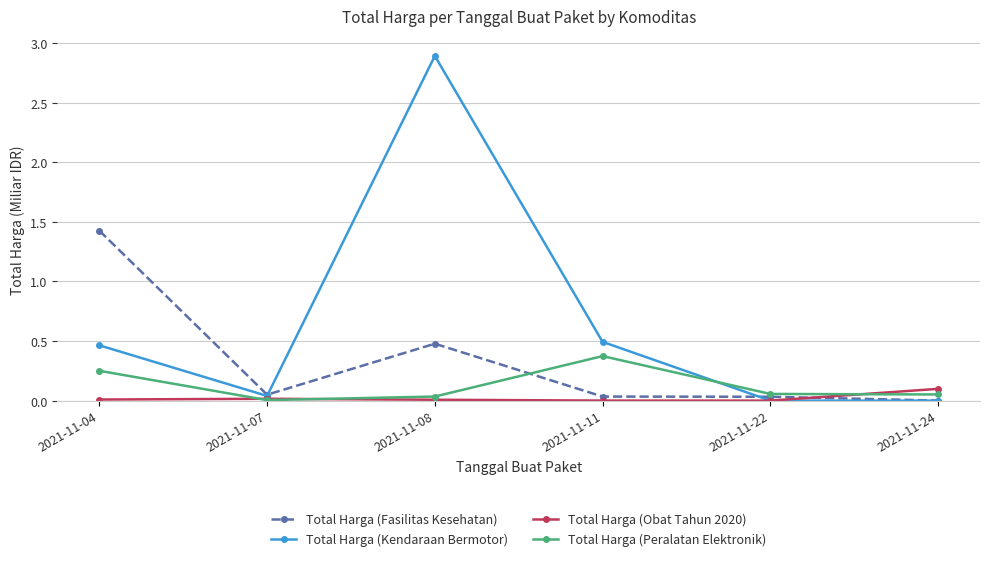

Rank the series by their average value, from lowest to highest.

Total Harga (Obat Tahun 2020), Total Harga (Peralatan Elektronik), Total Harga (Fasilitas Kesehatan), Total Harga (Kendaraan Bermotor)